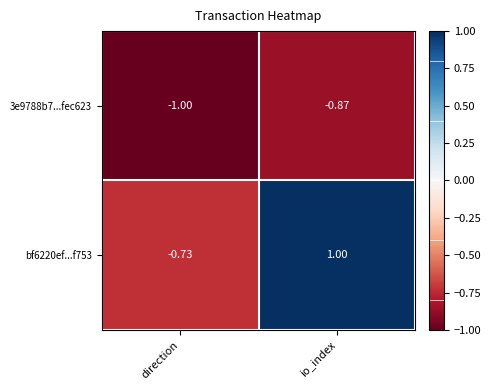

Where is bf6220ef...f753 nearest to the value 0?

direction